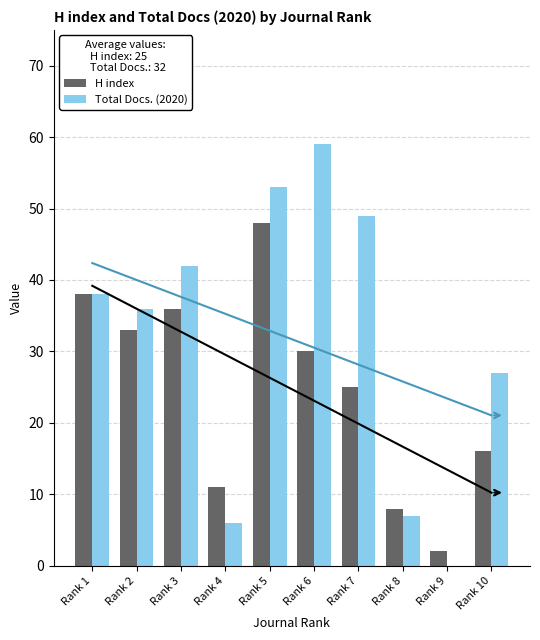

What is the value of the Total Docs. (2020) bar at the 8th from the left?

7